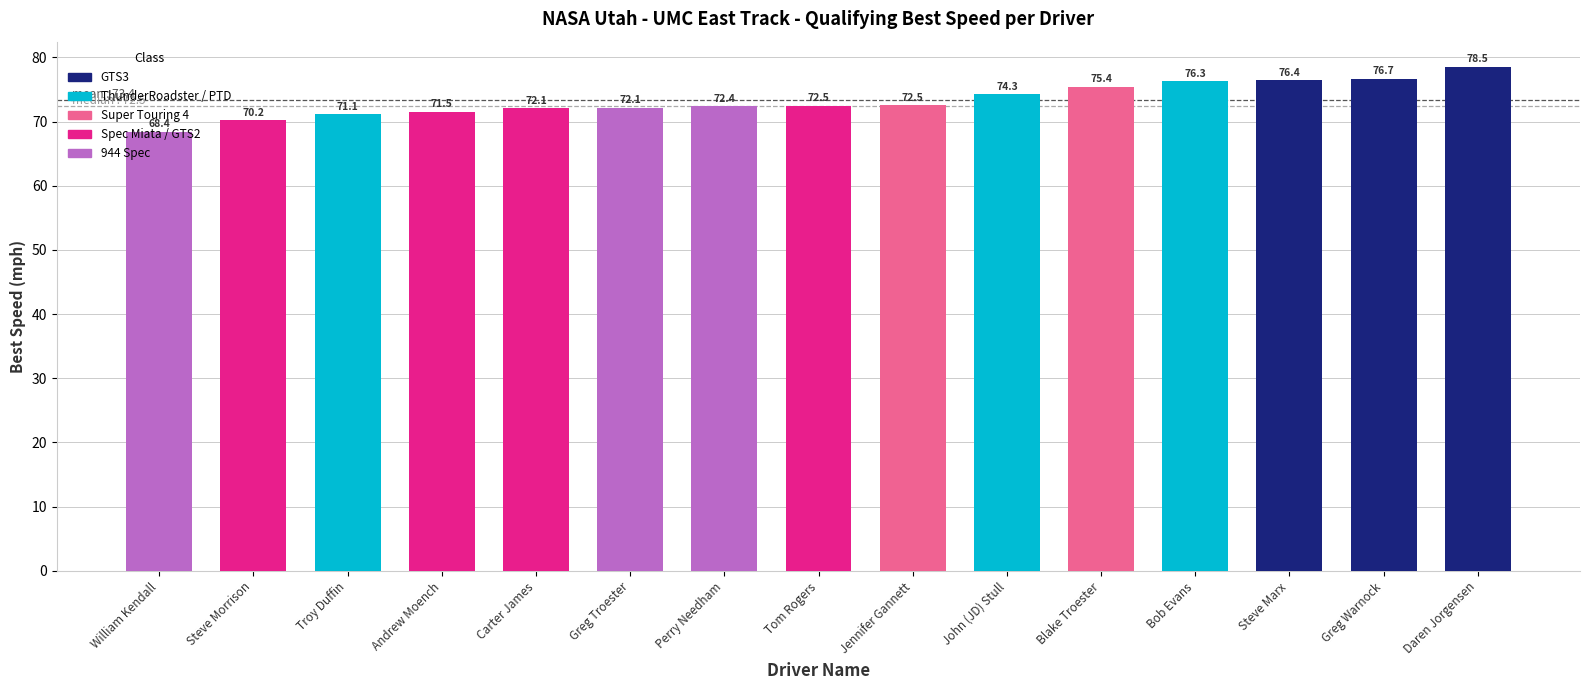

What is the average value?

73.4